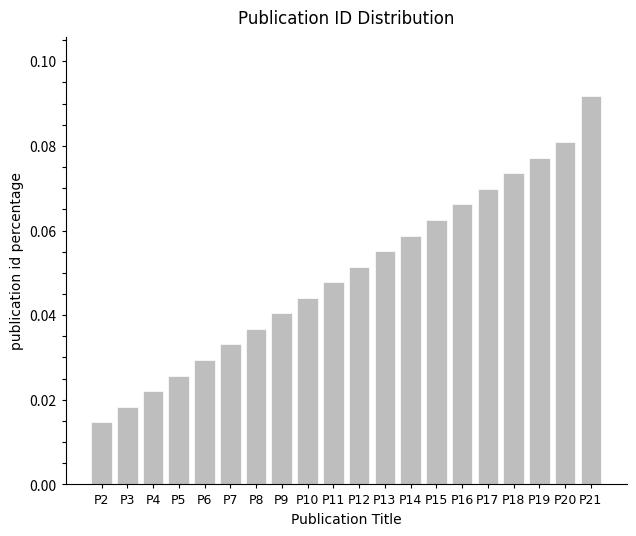

List the labels in order of value, largest first.

P21, P20, P19, P18, P17, P16, P15, P14, P13, P12, P11, P10, P9, P8, P7, P6, P5, P4, P3, P2